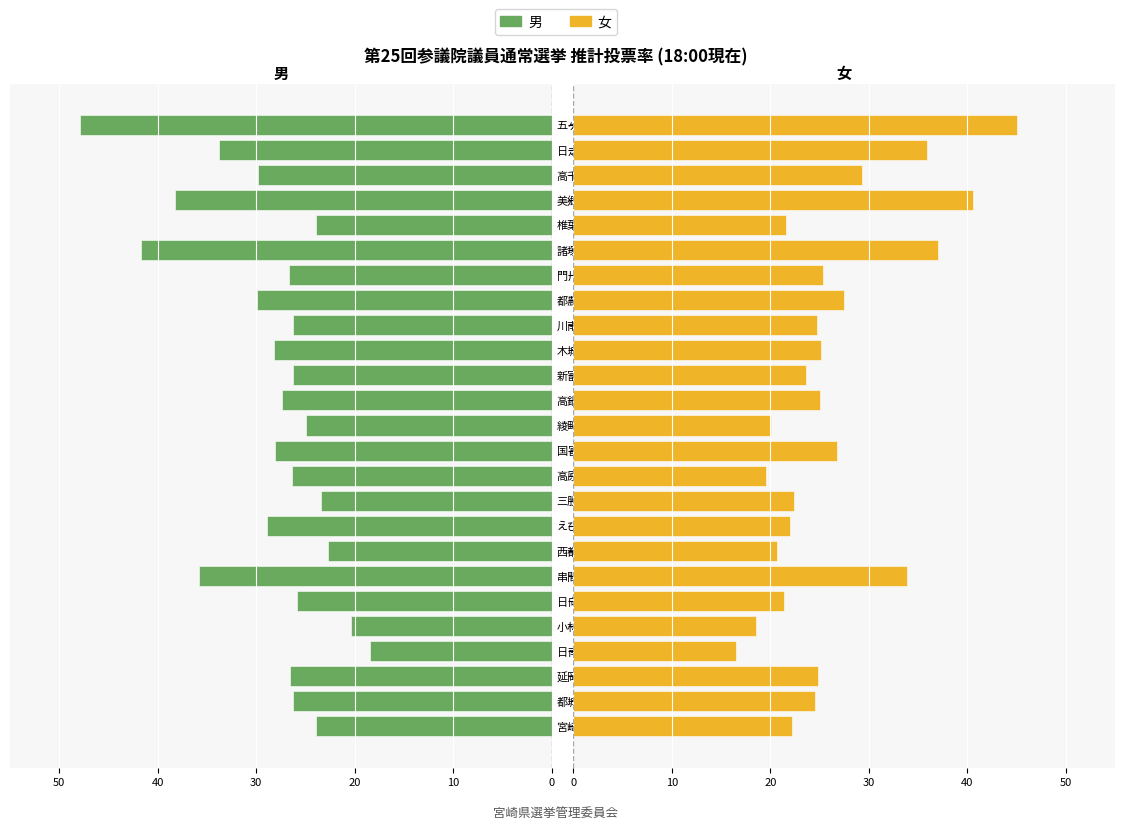

Is the value of 男 at 都城市 greater than the value of 女 at 新富町?

Yes